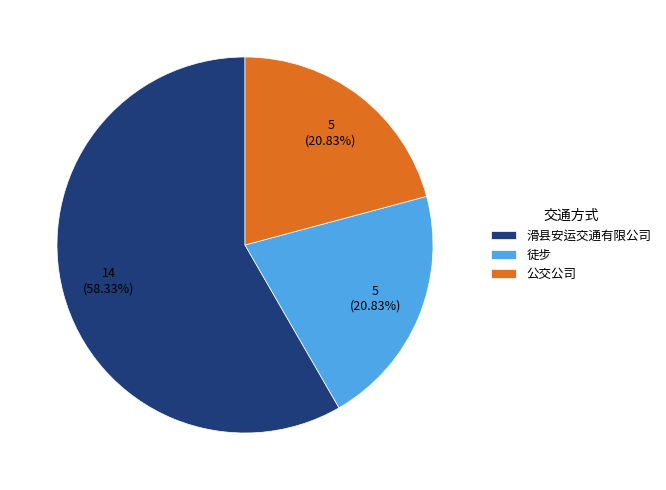

Is it true that 徒步 is 21% of the pie?

True